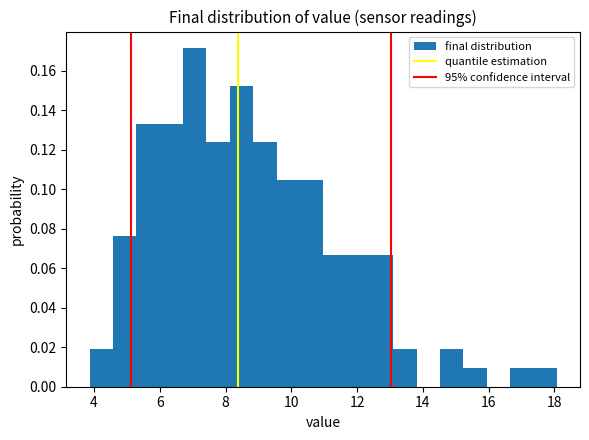

Around what value on the x-axis is the tallest bar? Give the approximate position of its centre, as read against the axis.

7.0